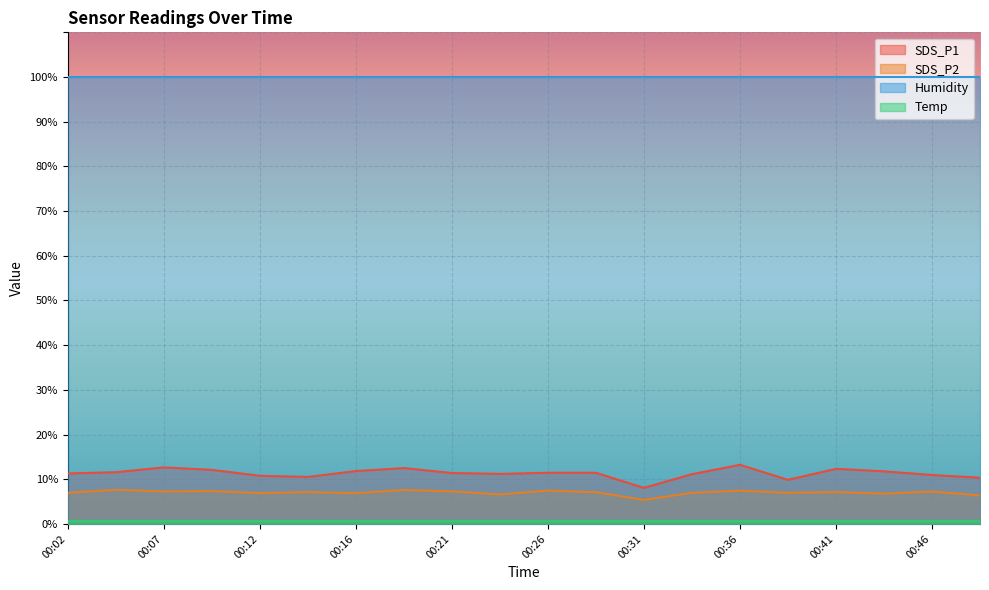

True or false: SDS_P2 has a value of 7.6 at 00:19.

True